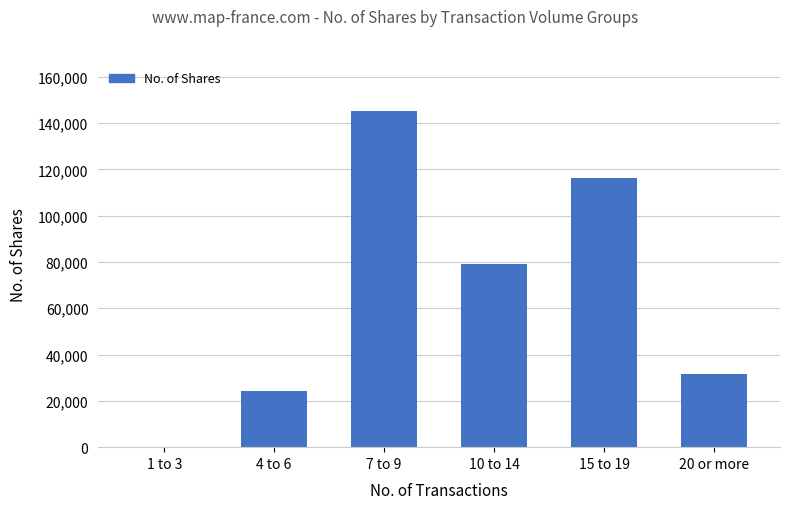

Between 10 to 14 and 15 to 19, which is larger?

15 to 19